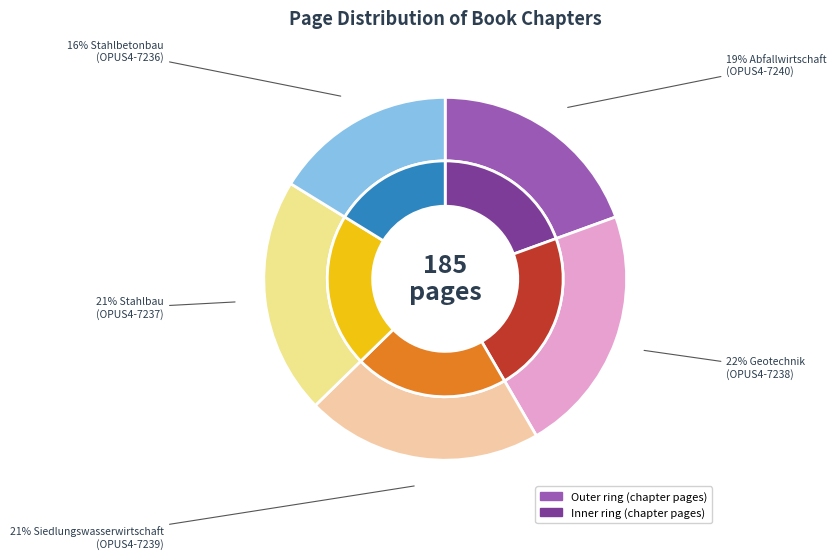

How many segments does this pie chart have?

5